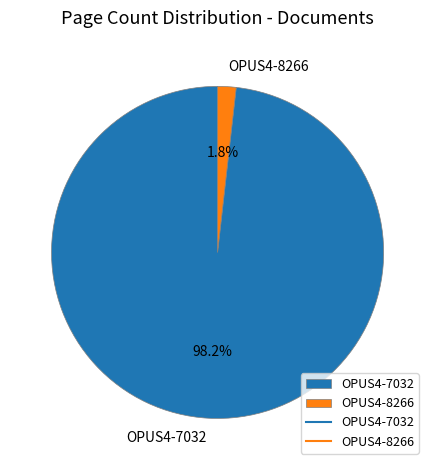

Which slice is the smallest?

OPUS4-8266